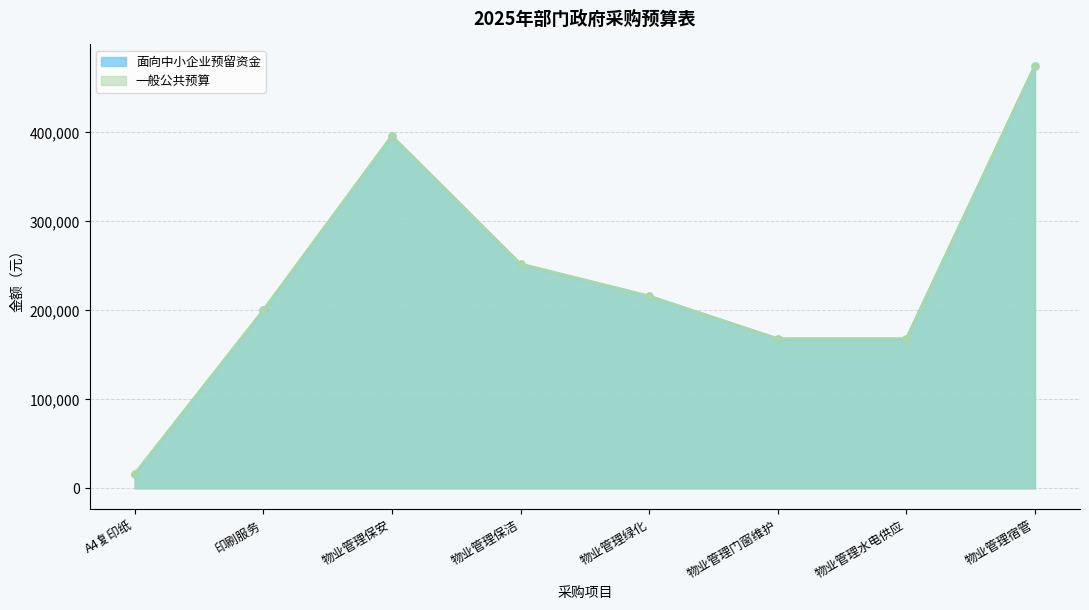

Between 印刷服务 and 物业管理保安, which series saw the biggest shift?

面向中小企业预留资金